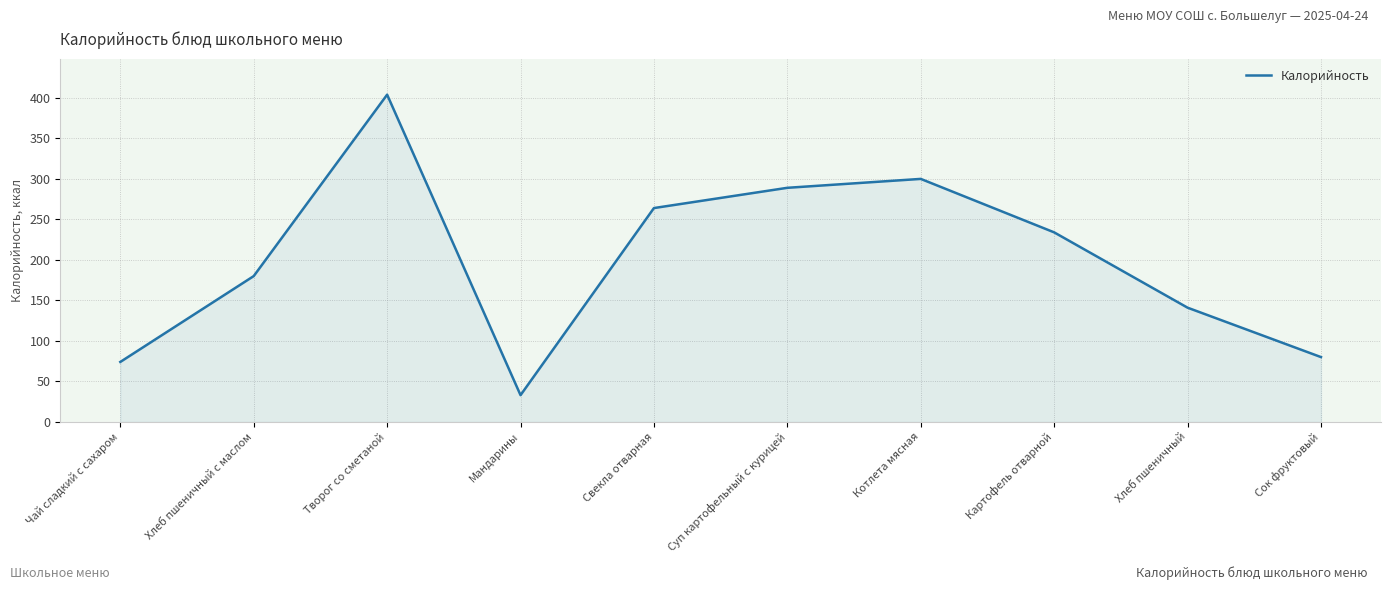

The value at Чай сладкий с сахаром is 74. True or false?

True